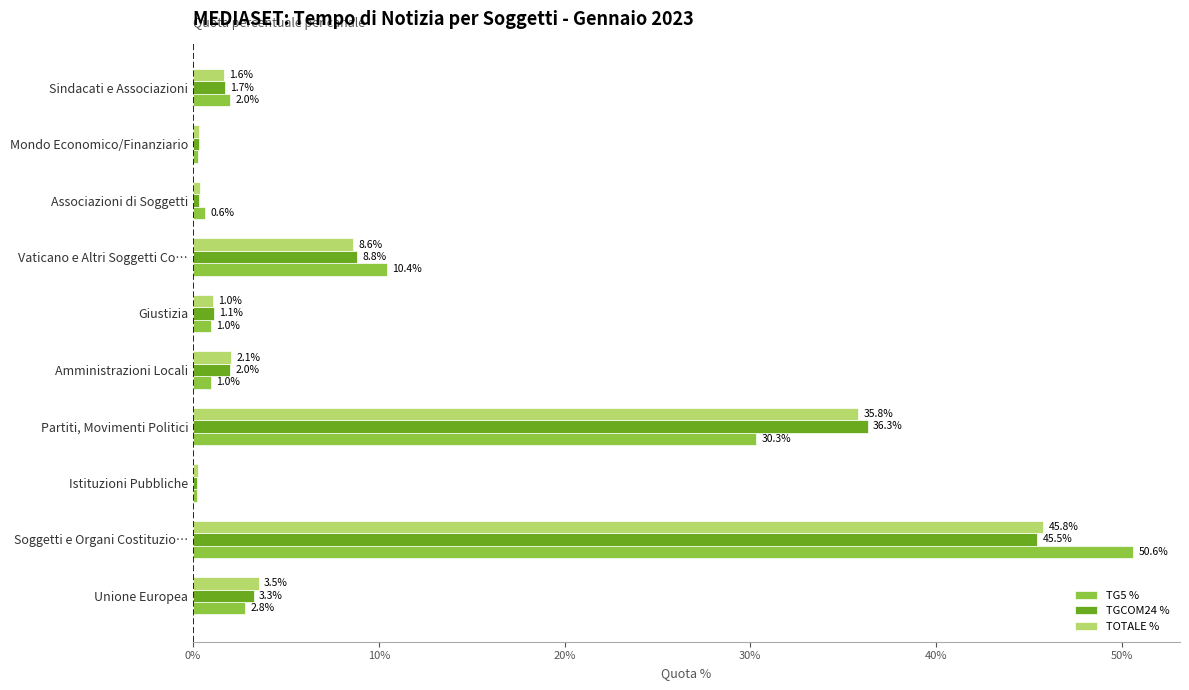

At which category is the sum across all series the highest?

Soggetti e Organi Costituzio…